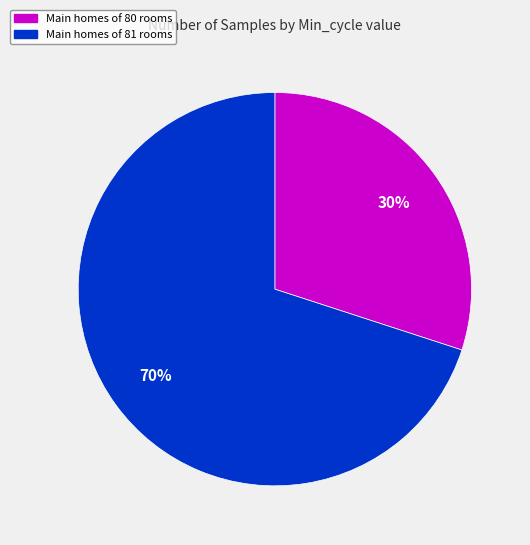

Rank the categories by value from highest to lowest.

Main homes of 81 rooms, Main homes of 80 rooms